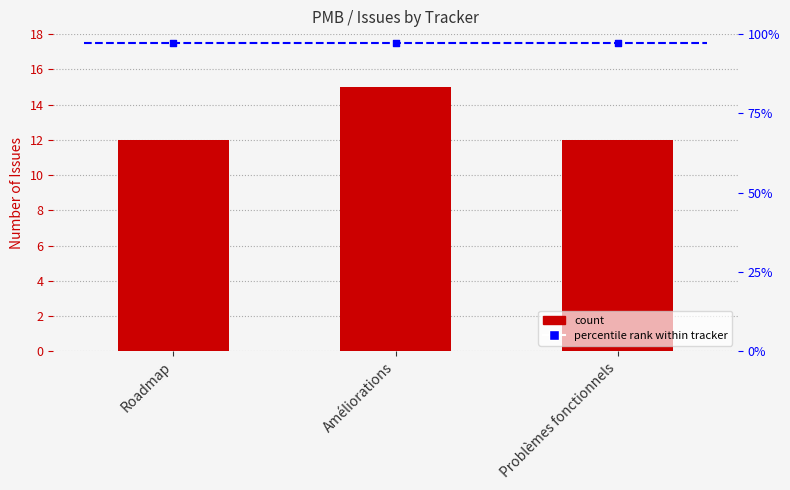

At which category is the sum across all series the highest?

Améliorations